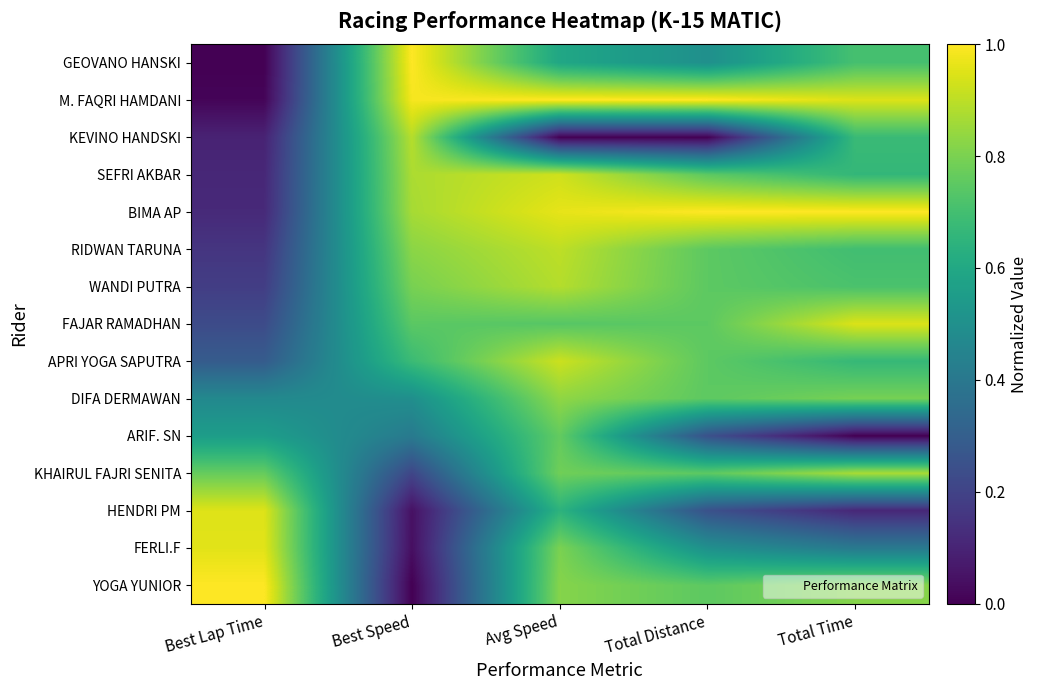

Which series has the largest range (max minus min)?

GEOVANO HANSKI